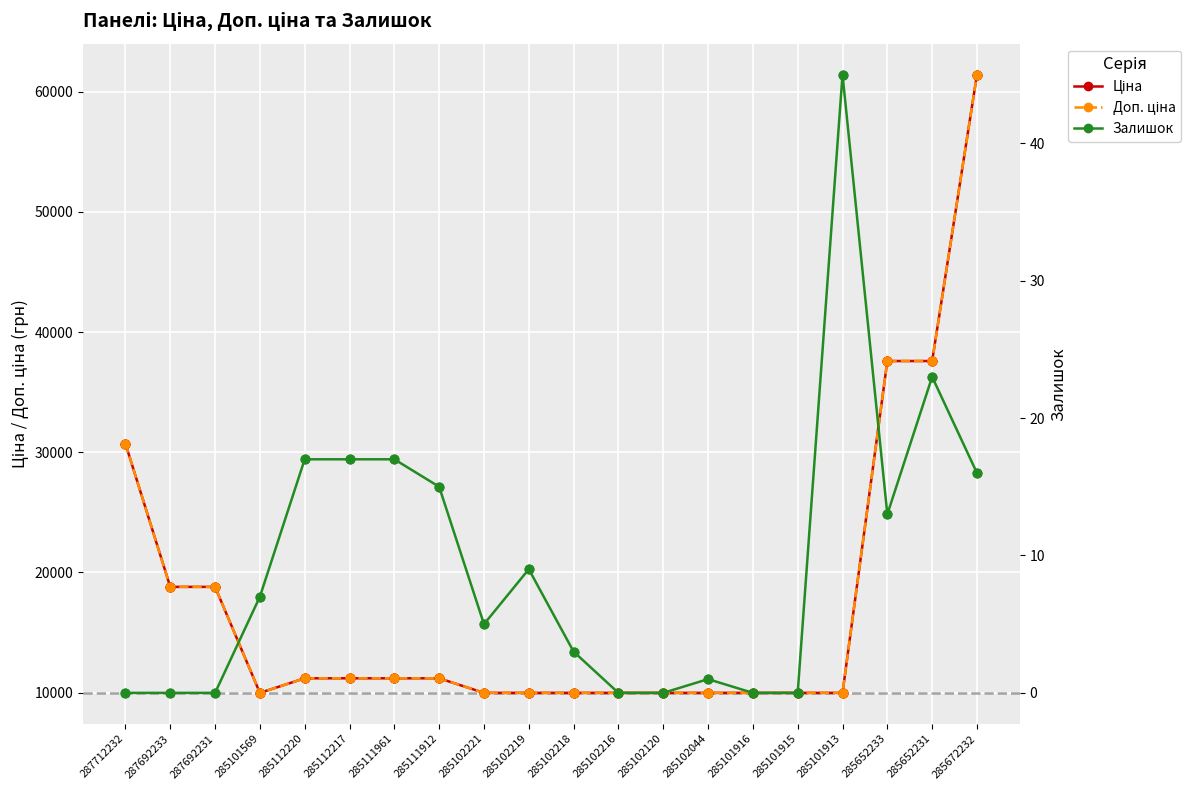

Which series contains the lowest Y value?

Залишок